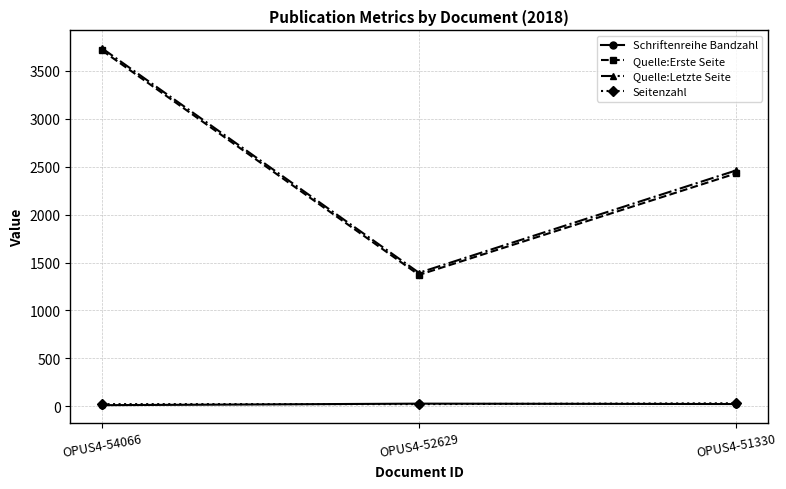

What is the total value across all series at OPUS4-54066?

7483